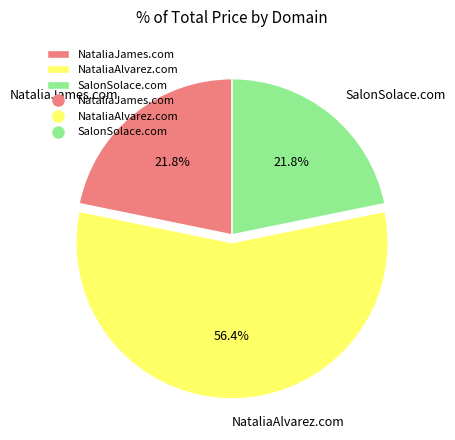

Which category has the biggest portion of the pie?

NataliaAlvarez.com